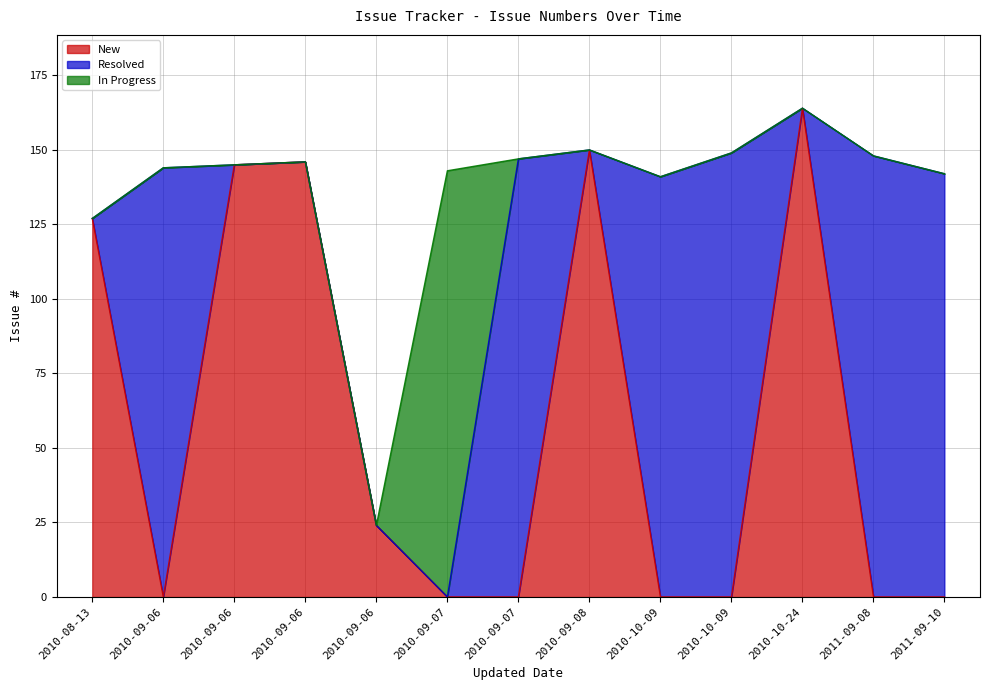

List the labels in order of value, smallest first.

2010-09-06, 2010-08-13, 2010-10-09, 2011-09-10, 2010-09-07, 2010-09-06, 2010-09-06, 2010-09-06, 2010-09-07, 2011-09-08, 2010-10-09, 2010-09-08, 2010-10-24